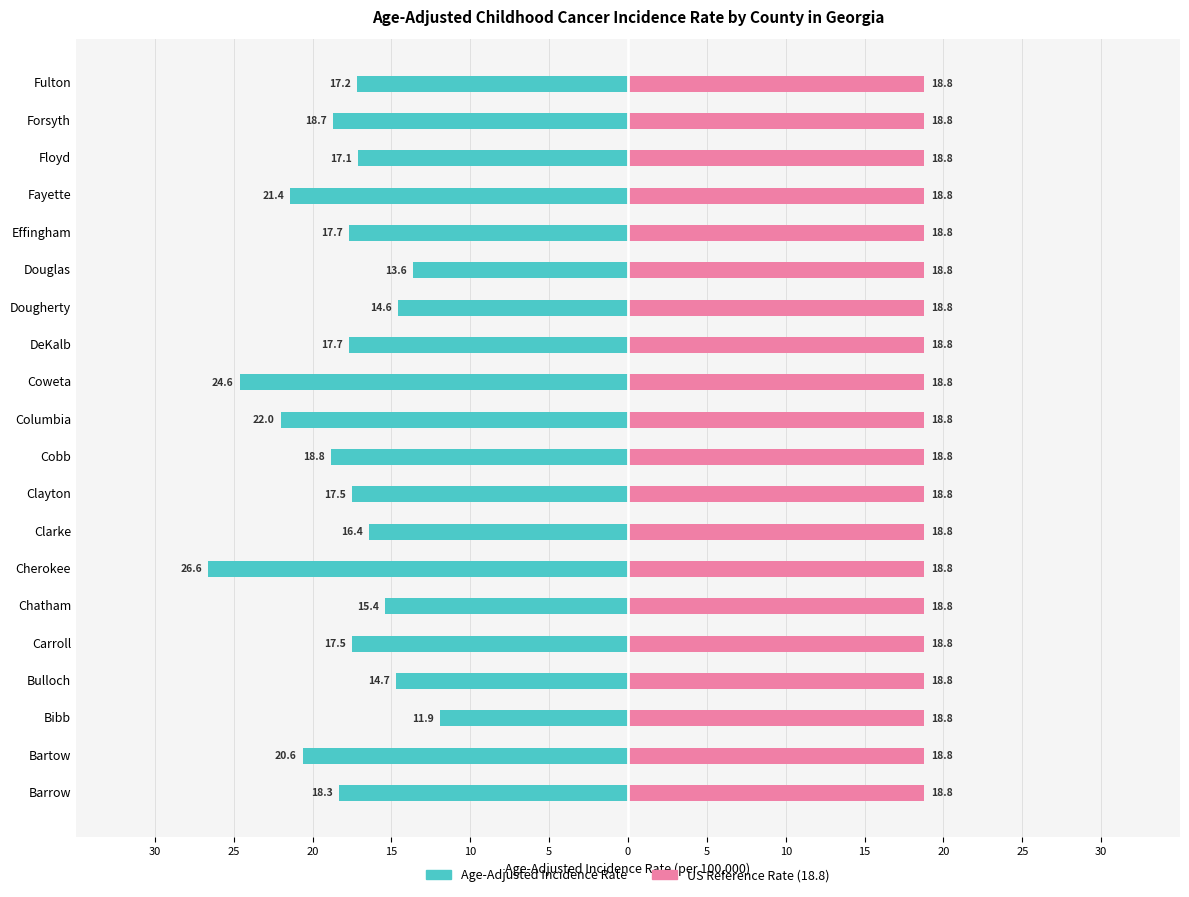

Which series has the widest spread of values?

Age-Adjusted Incidence Rate